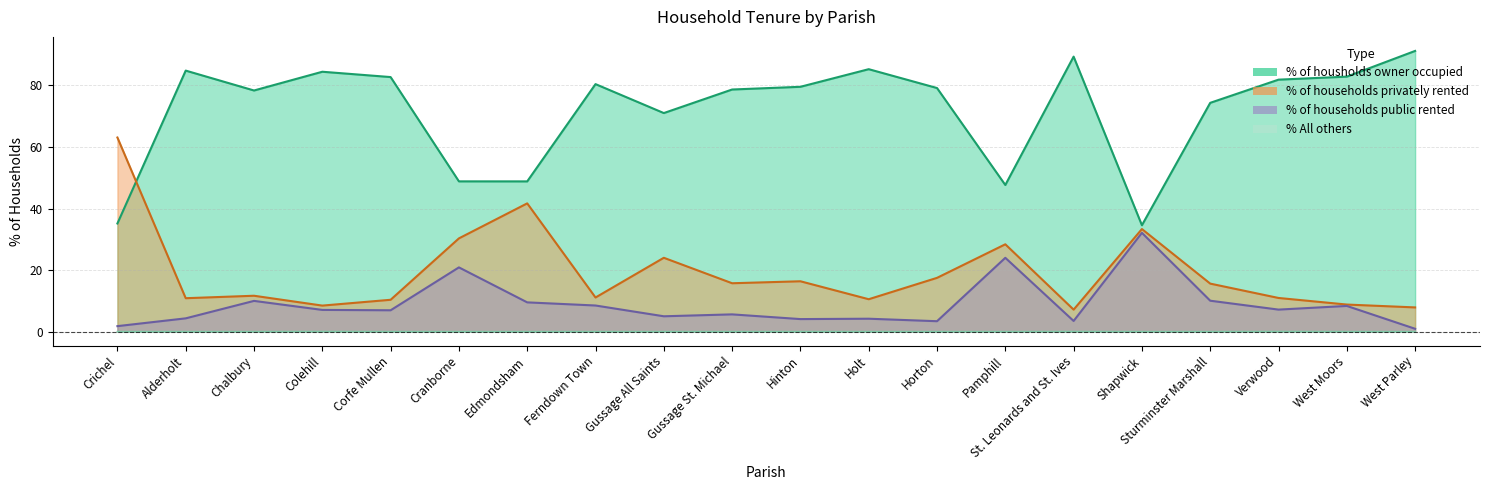

What is the value of the % of households privately rented point at the 20th from the left?

7.9